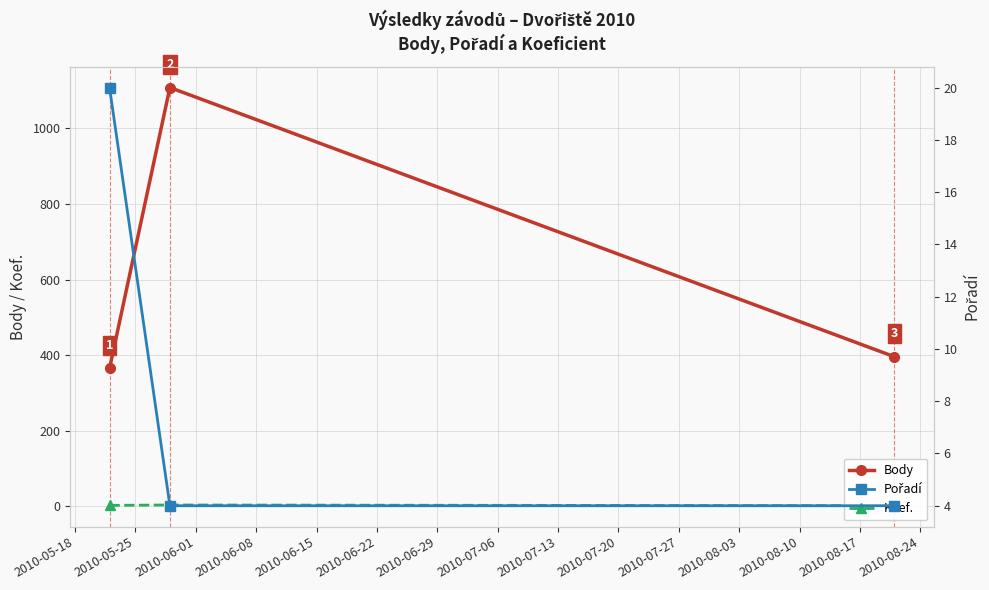

What is the value of the Body point at the 1st from the left?

365